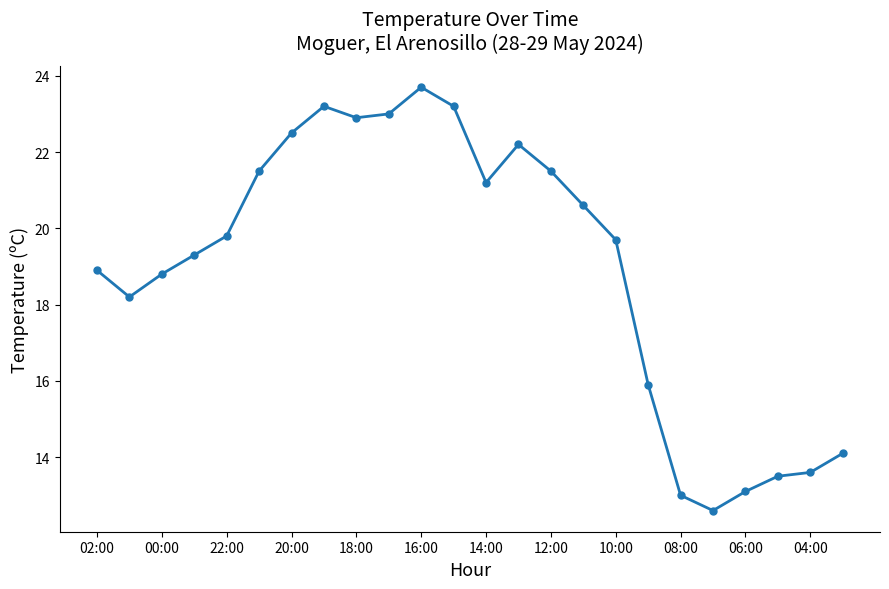

Reading left to right, extract all data points from this chart.

18.9	18.2	18.8	19.3	19.8	21.5	22.5	23.2	22.9	23.0	23.7	23.2	21.2	22.2	21.5	20.6	19.7	15.9	13.0	12.6	13.1	13.5	13.6	14.1